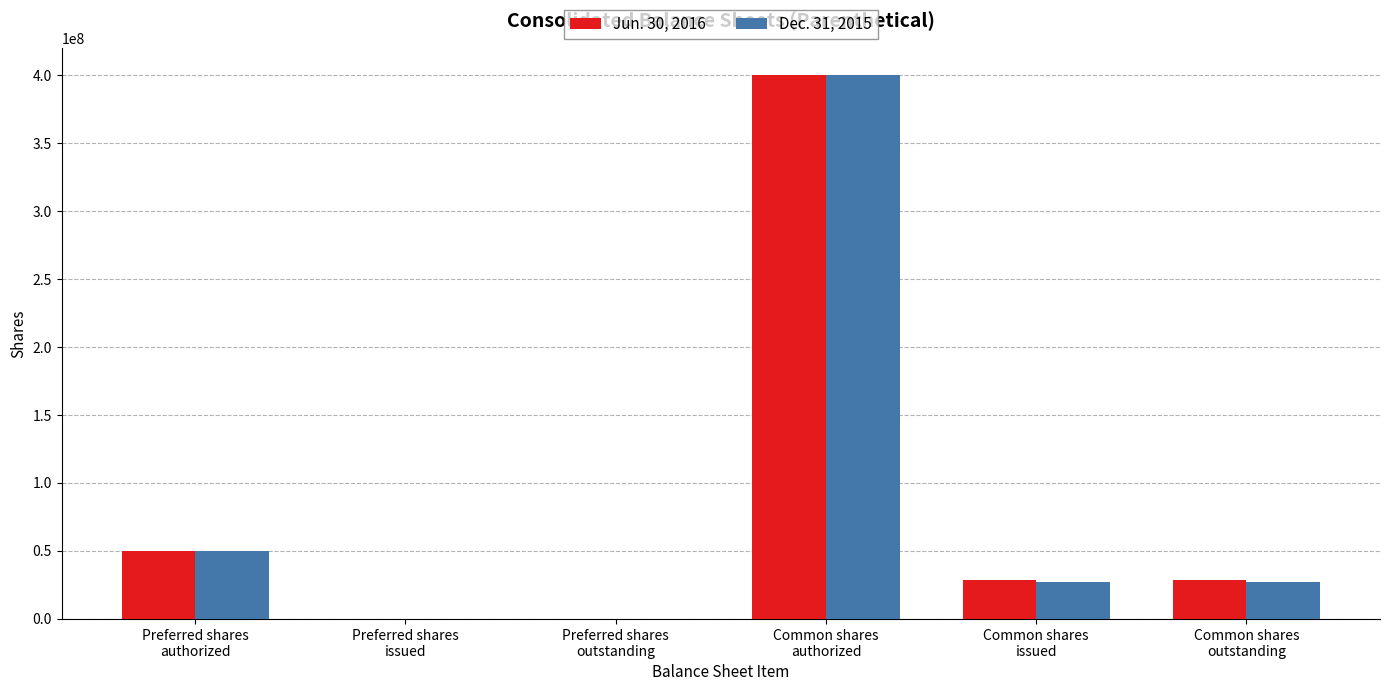

Is it true that Dec. 31, 2015 equals 0 at Preferred shares
issued?

True